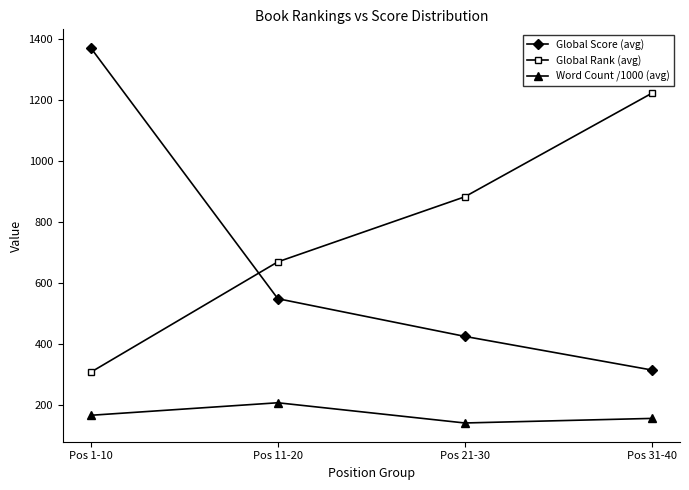

Which category has the highest value across all series?

Pos 1-10